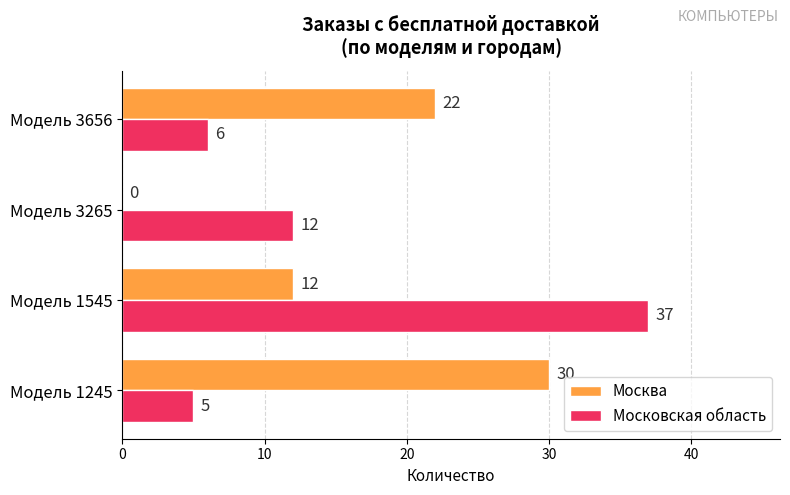

Where is Москва nearest to the value 15?

Модель 1545